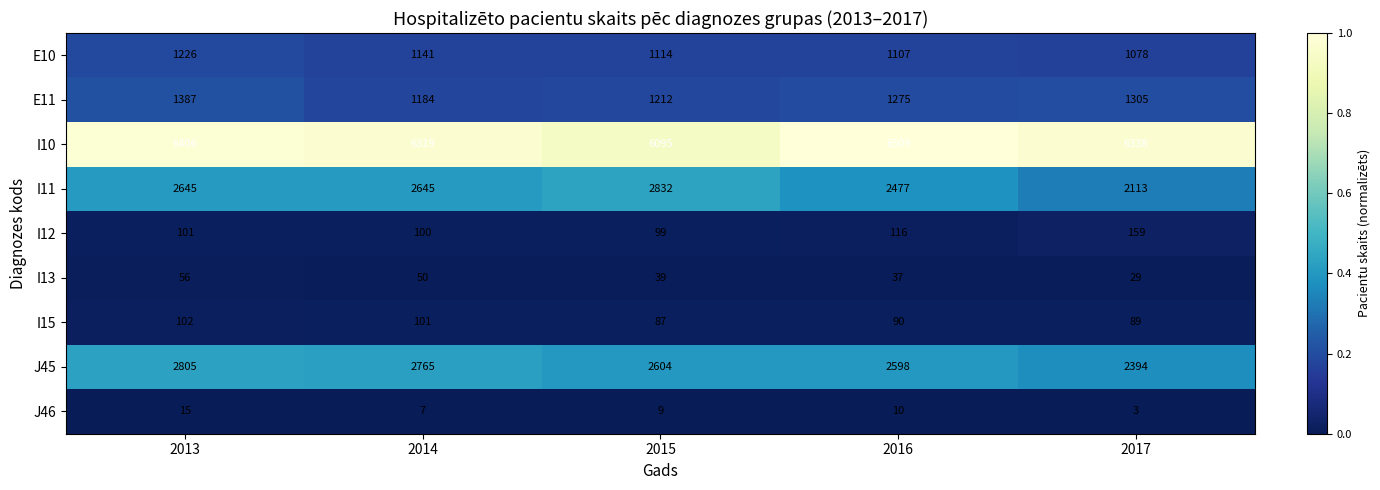

Which label corresponds to the smallest value in the chart?

2017